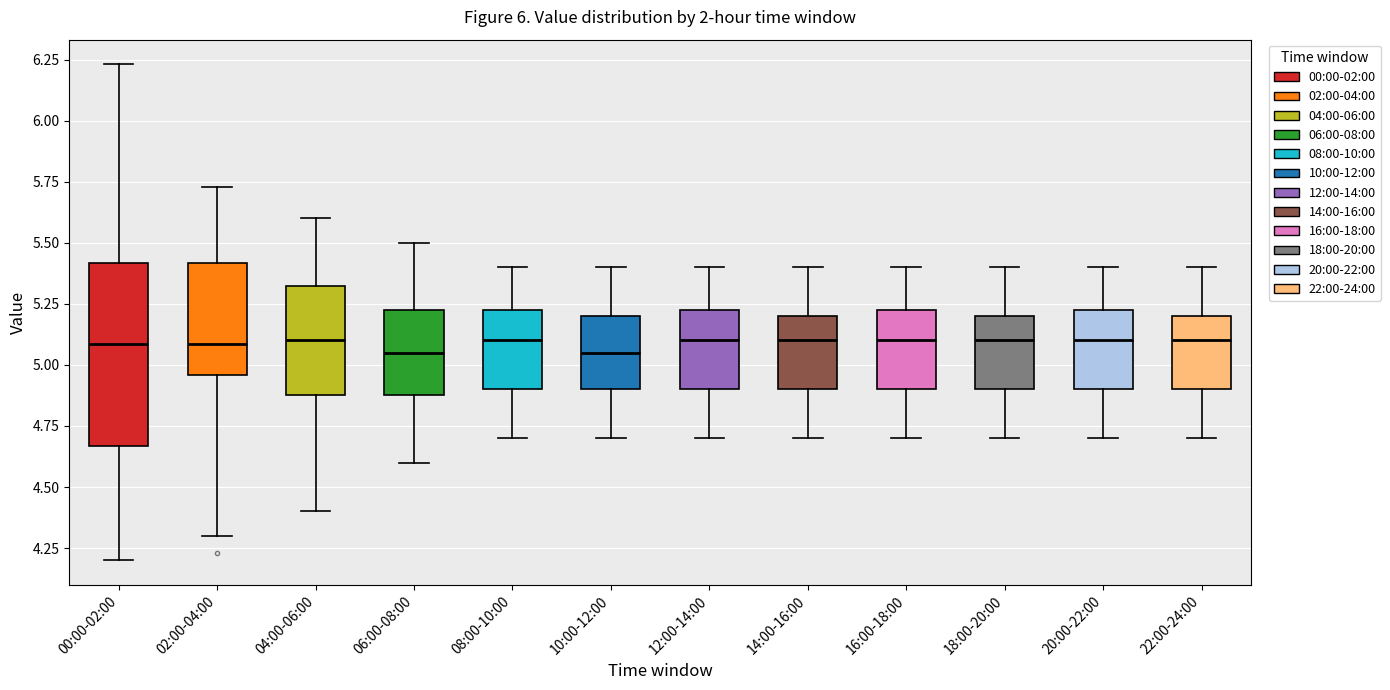

Where does the median line of the box for 08:00-10:00 sit on the y-axis? The values are not printed on the chart, so give them approximately, as read against the axis.

5.10